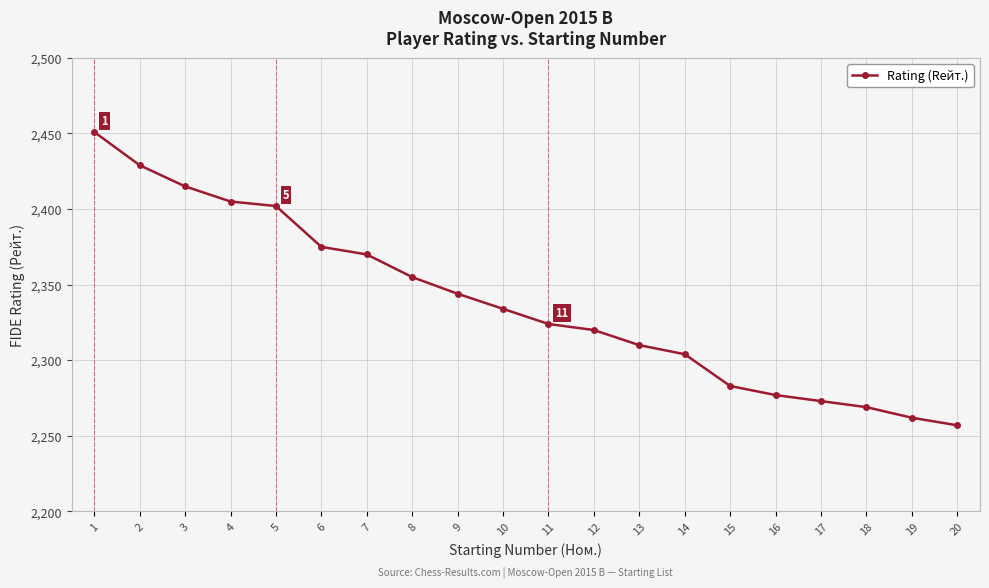

Where is the data nearest to the value 2354?

8